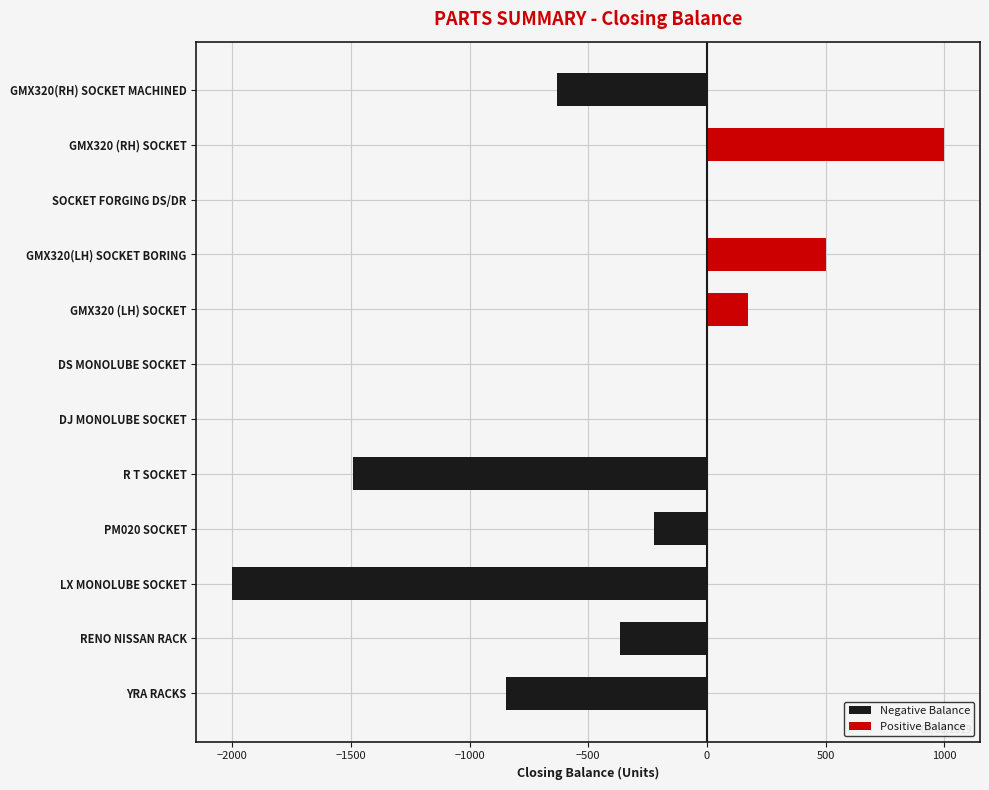

What is the maximum value for Positive Balance?

1000